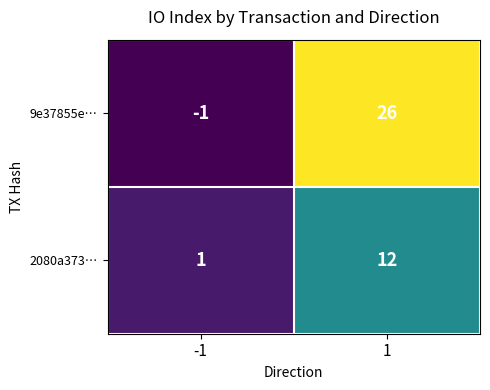

What is the minimum value shown in the chart?

-1